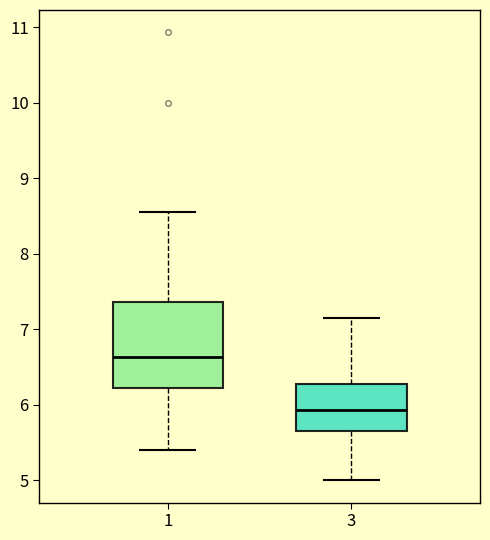

Which box is the tallest, from its lower edge to its upper edge?

1